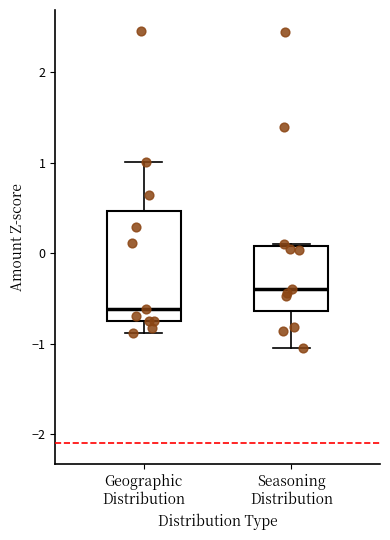

Reading left to right, transcribe this box plot: for each box, give where its median line is, the range the box spans, and where its two whiskers end, as read against the y-axis. The values are not printed on the chart, so give them approximately, as read against the axis.

Geographic Distribution: median -0.6, box -0.7 to 0.5, whiskers -0.9 to 1.0
Seasoning Distribution: median -0.4, box -0.6 to 0.1, whiskers -1.0 to 0.1 (just above the box's upper edge)